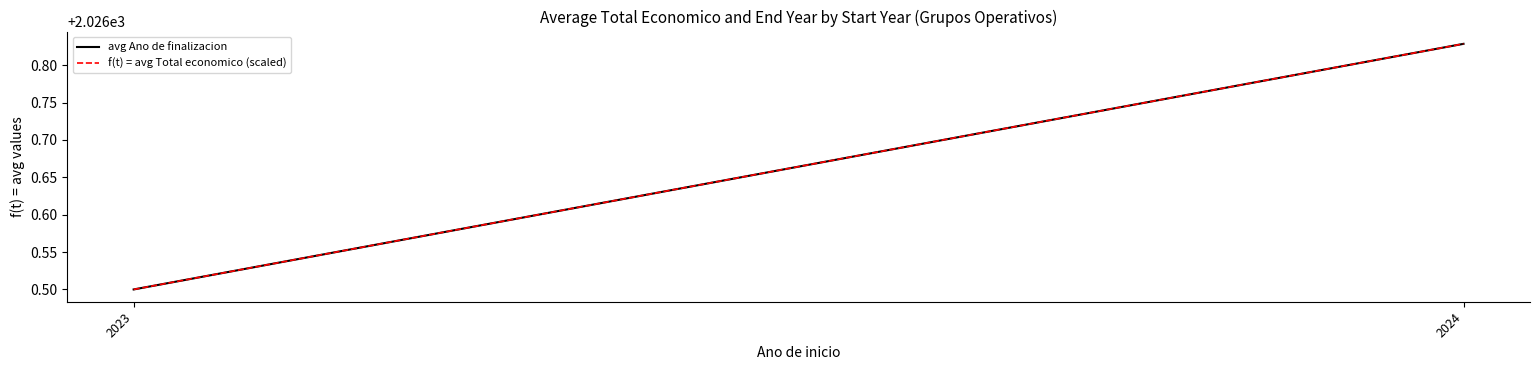

At which label does avg Ano de finalizacion reach its minimum?

2023